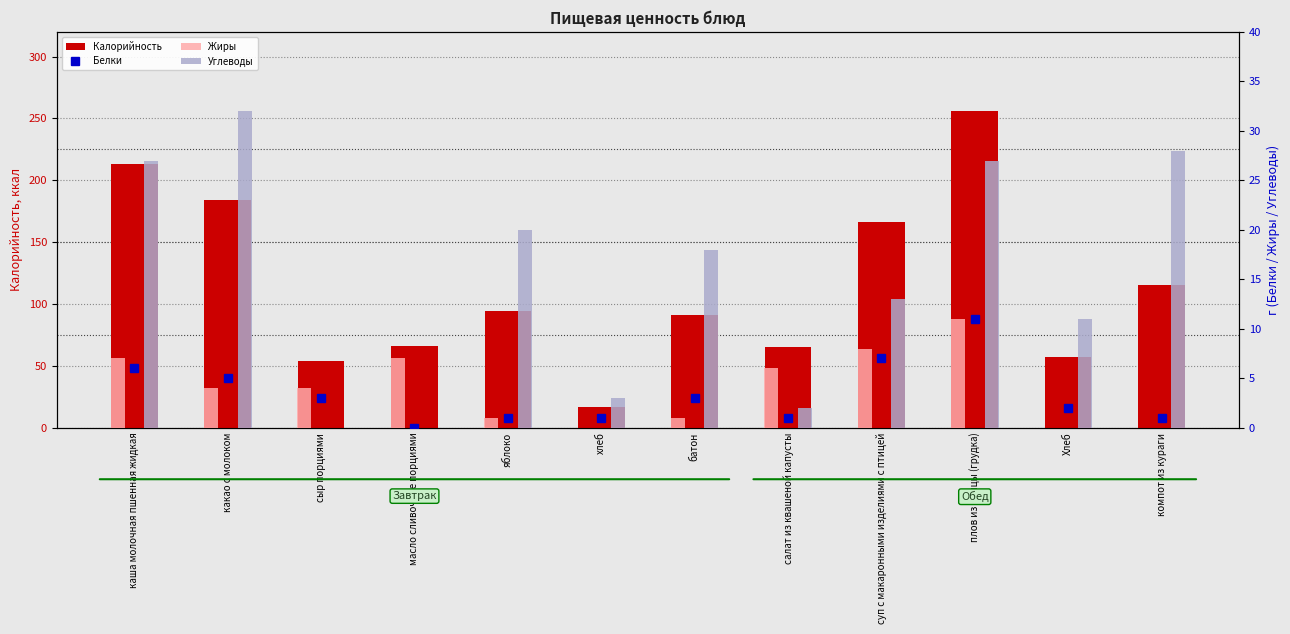

How many groups of bars are there?

12